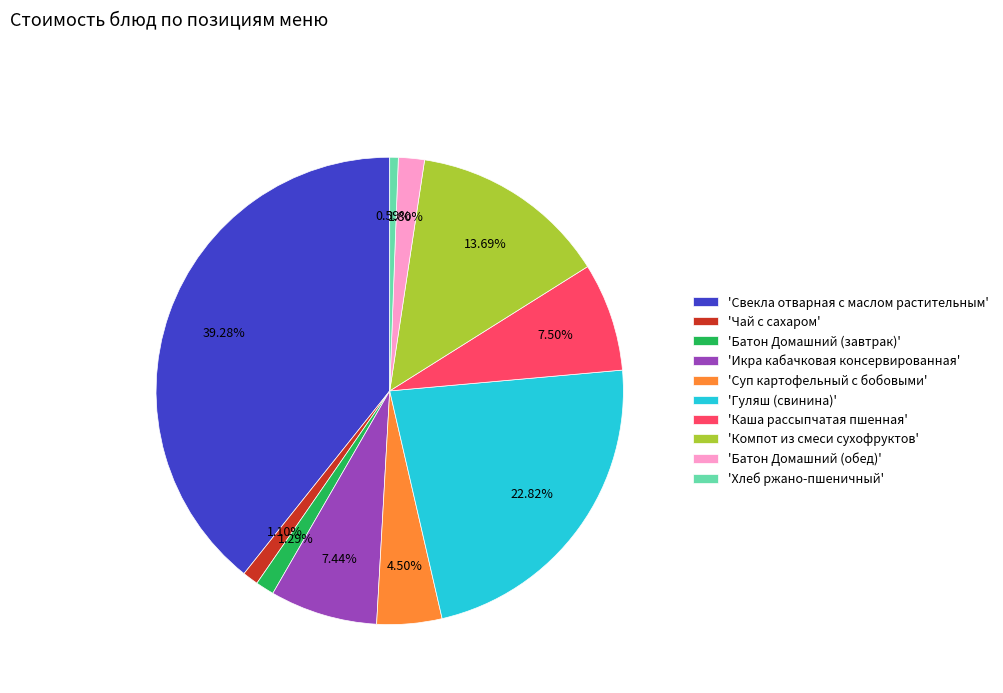

How many slices are in this pie chart?

10